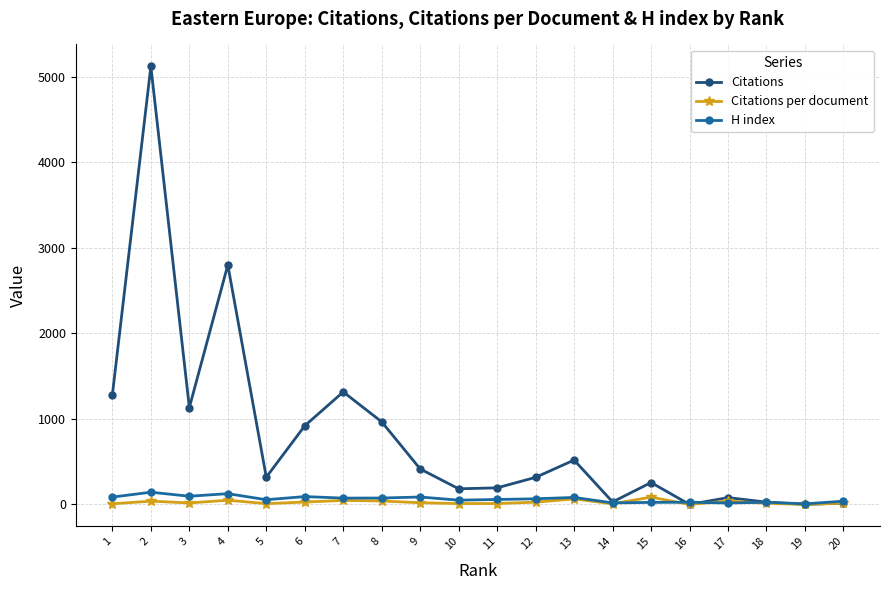

At which category does Citations reach its first local valley?

3